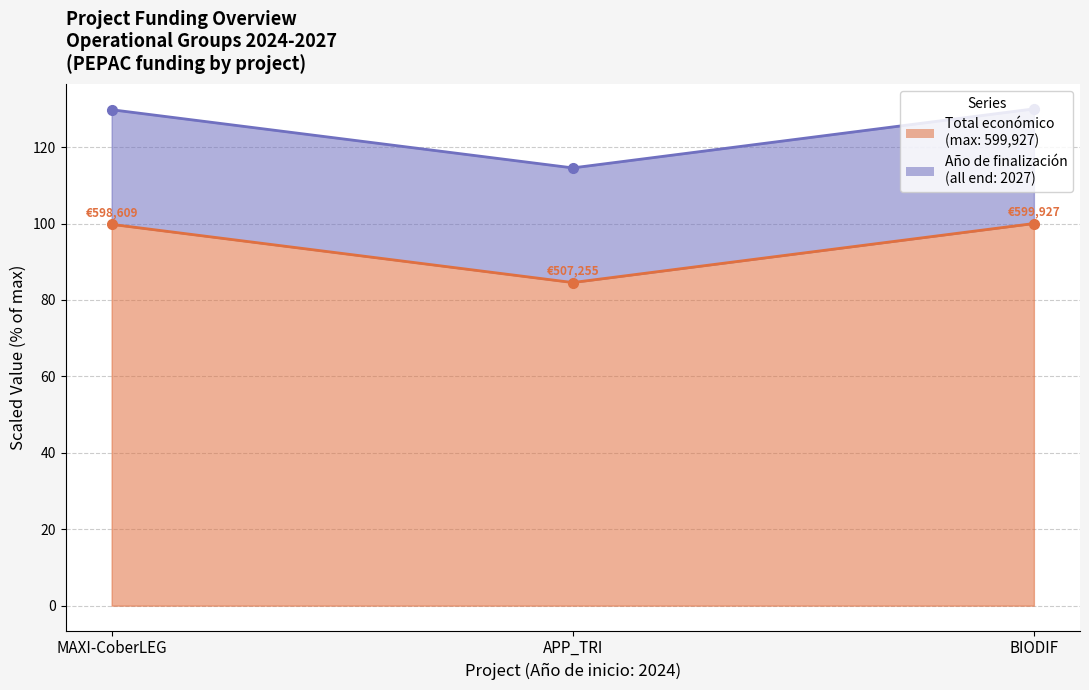

List the labels in order of value, largest first.

BIODIF, MAXI-CoberLEG, APP_TRI